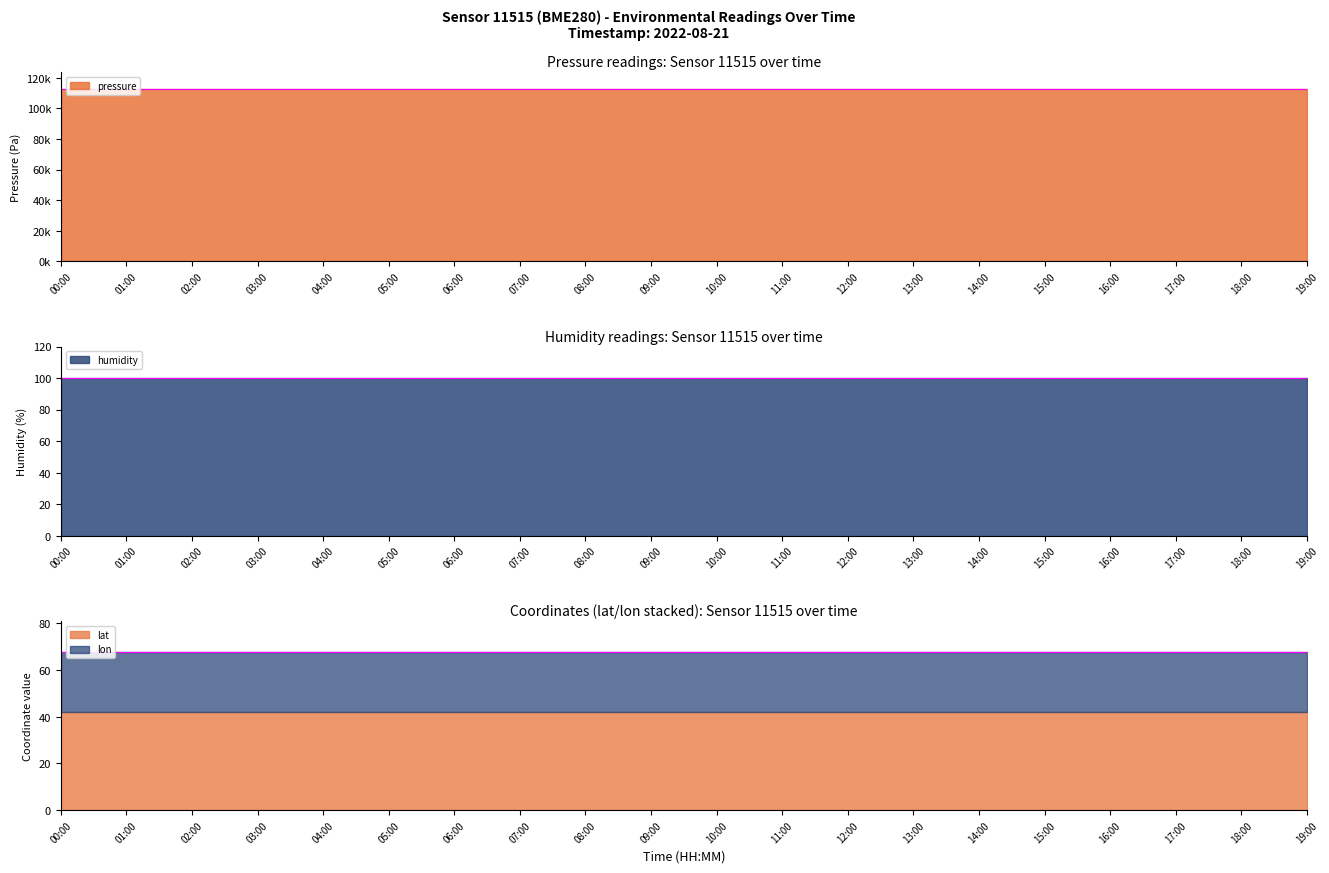

Which category has the highest value across all series?

00:00